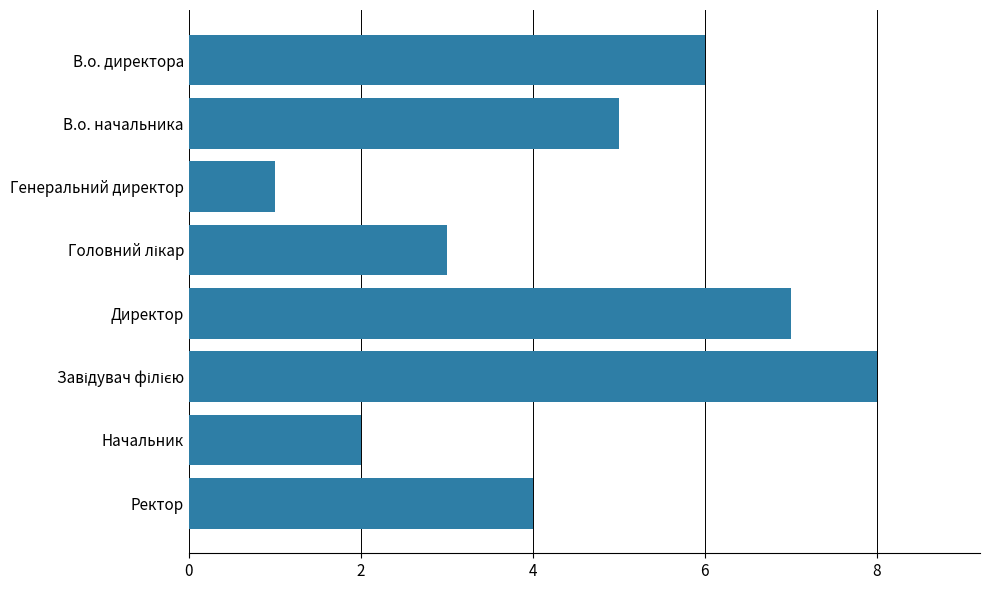

Are the bars grouped side by side (vs. stacked)?

No